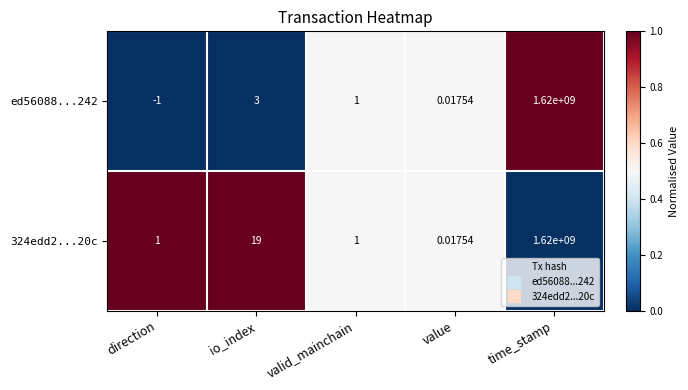

Which label corresponds to the largest value in the chart?

time_stamp